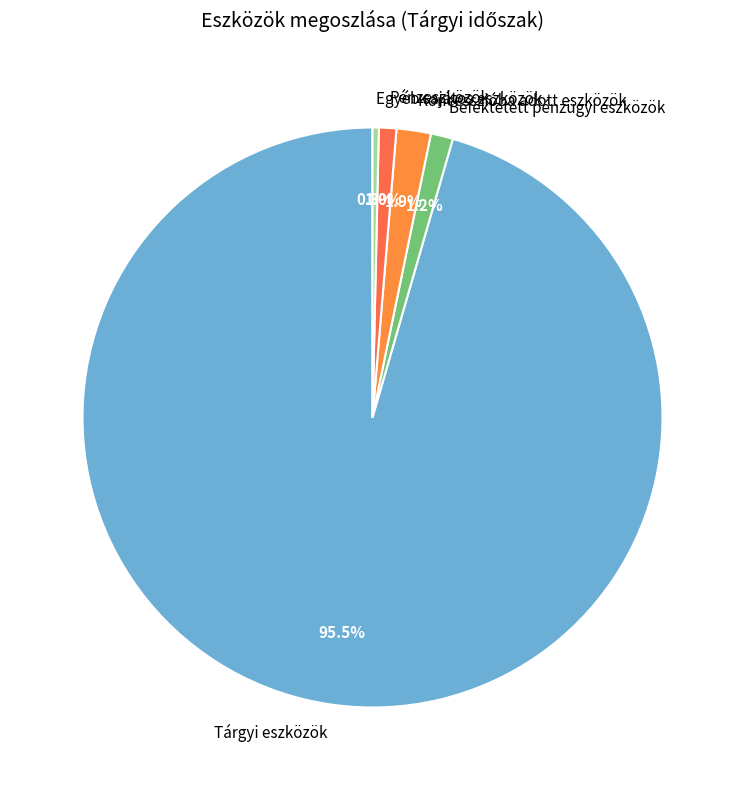

What percentage do Pénzeszközök and Befektetett pénzügyi eszközök together represent?

2.2%